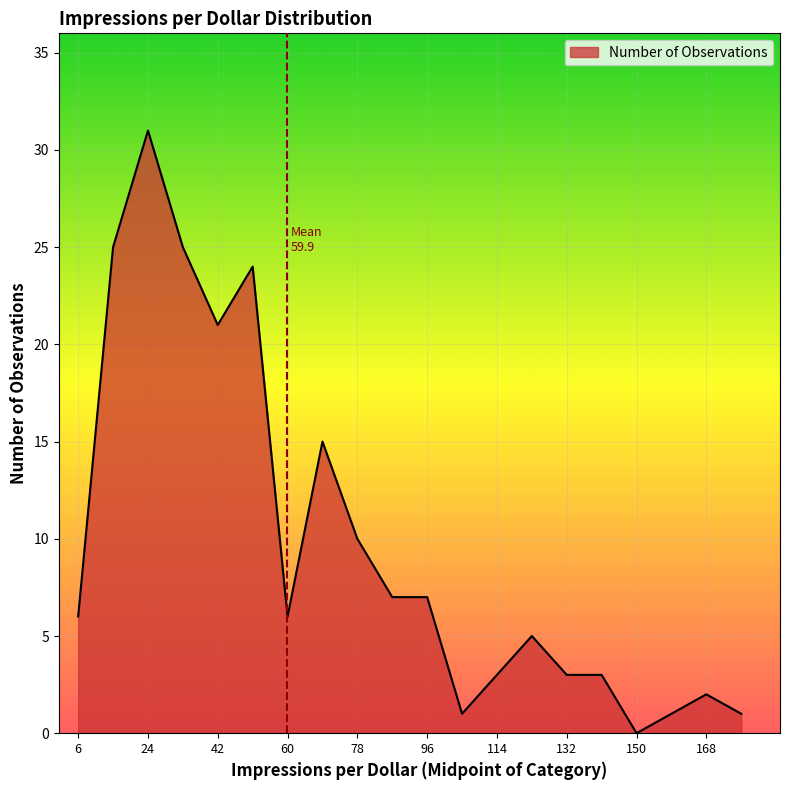

At which label does the data first exceed 6?

15